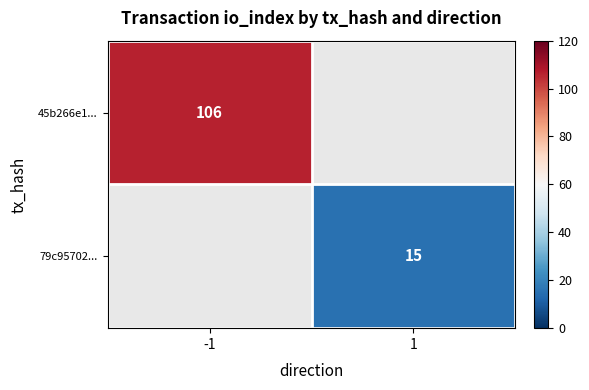

True or false: 79c95702... has a value of 24.6 at 1.

False